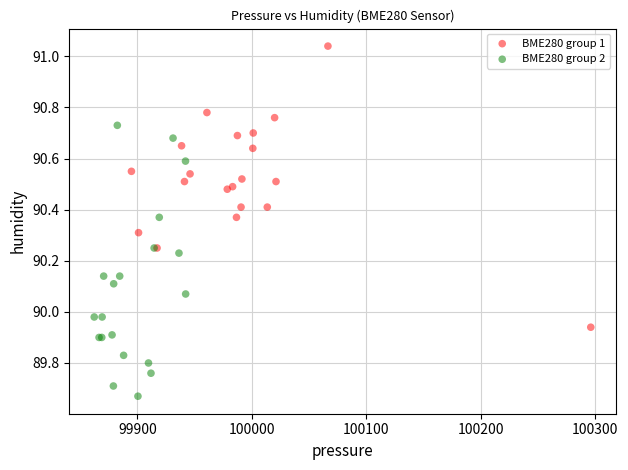

Which series contains the lowest Y value?

BME280 group 2